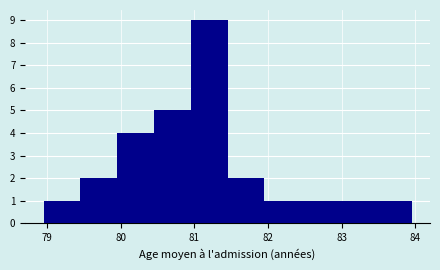

How tall is the bar that spans 79.45 to 79.95 on the x-axis? Neither the bar edges nor the heights are printed on the chart, so give them approximately, as read against the axes.

2